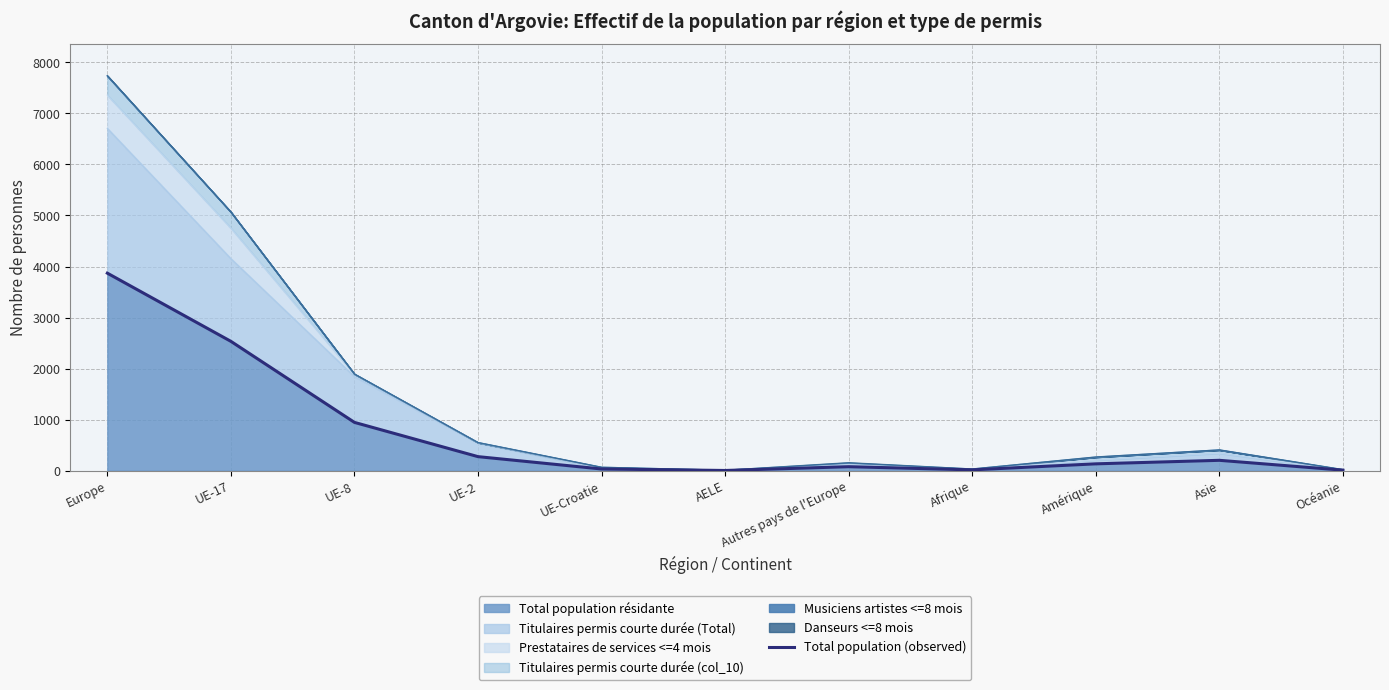

List the labels in order of value, smallest first.

AELE, Océanie, Afrique, UE-Croatie, Autres pays de l'Europe, Amérique, Asie, UE-2, UE-8, UE-17, Europe